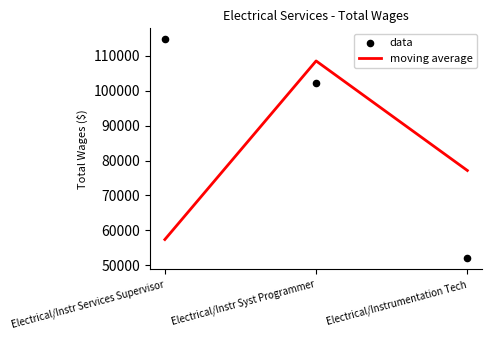

Which series has the largest total across all categories?

data